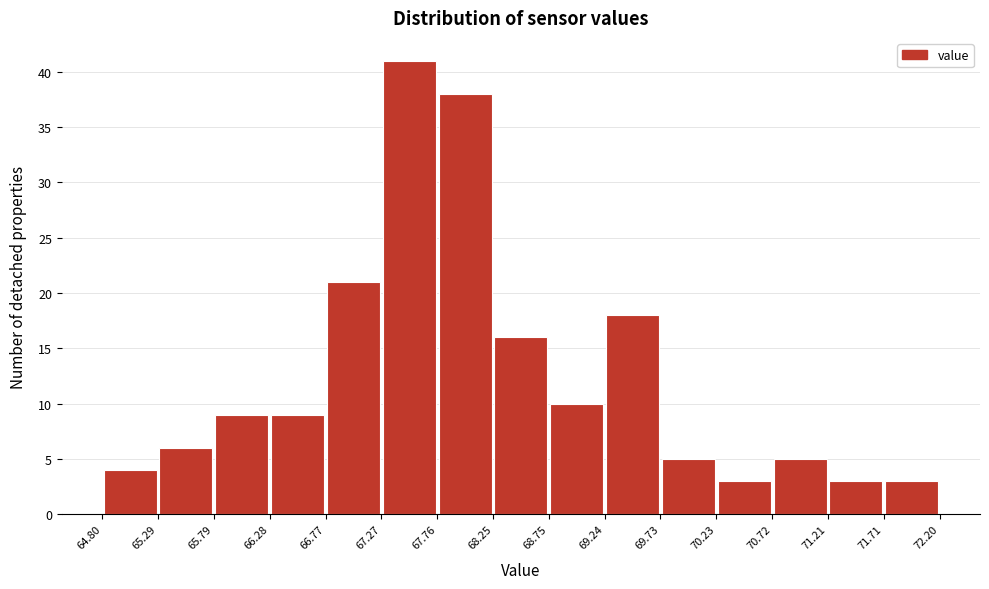

What is the height of the bar covering 70.23 to 70.72 on the x-axis? The values are not printed on the chart, so give them approximately, as read against the axis.

3